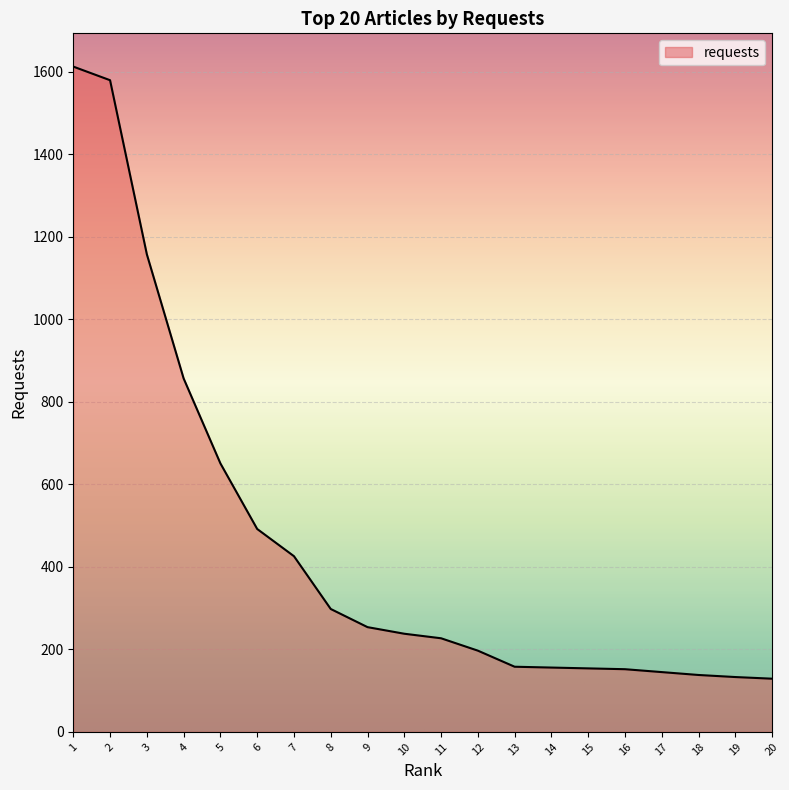

Where does the data first go above 238?

1